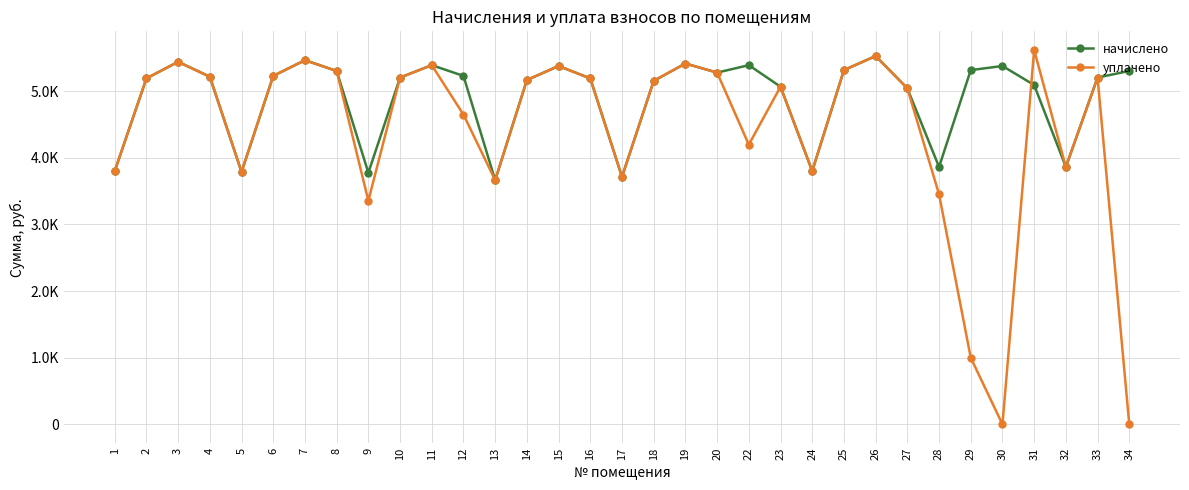

Does the chart have visible grid lines?

Yes